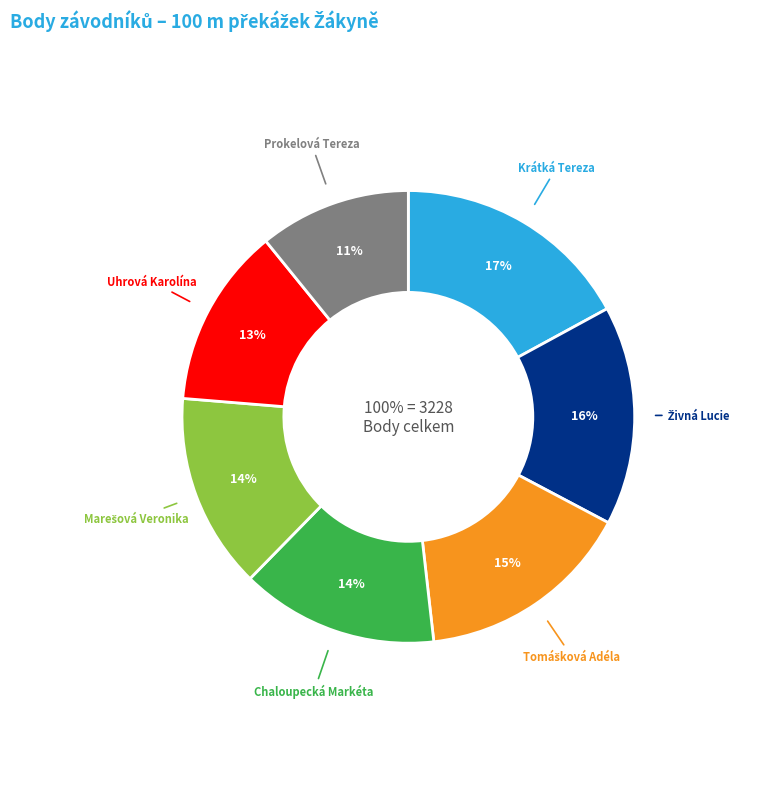

Does Uhrová Karolína account for over 50% of the chart?

No